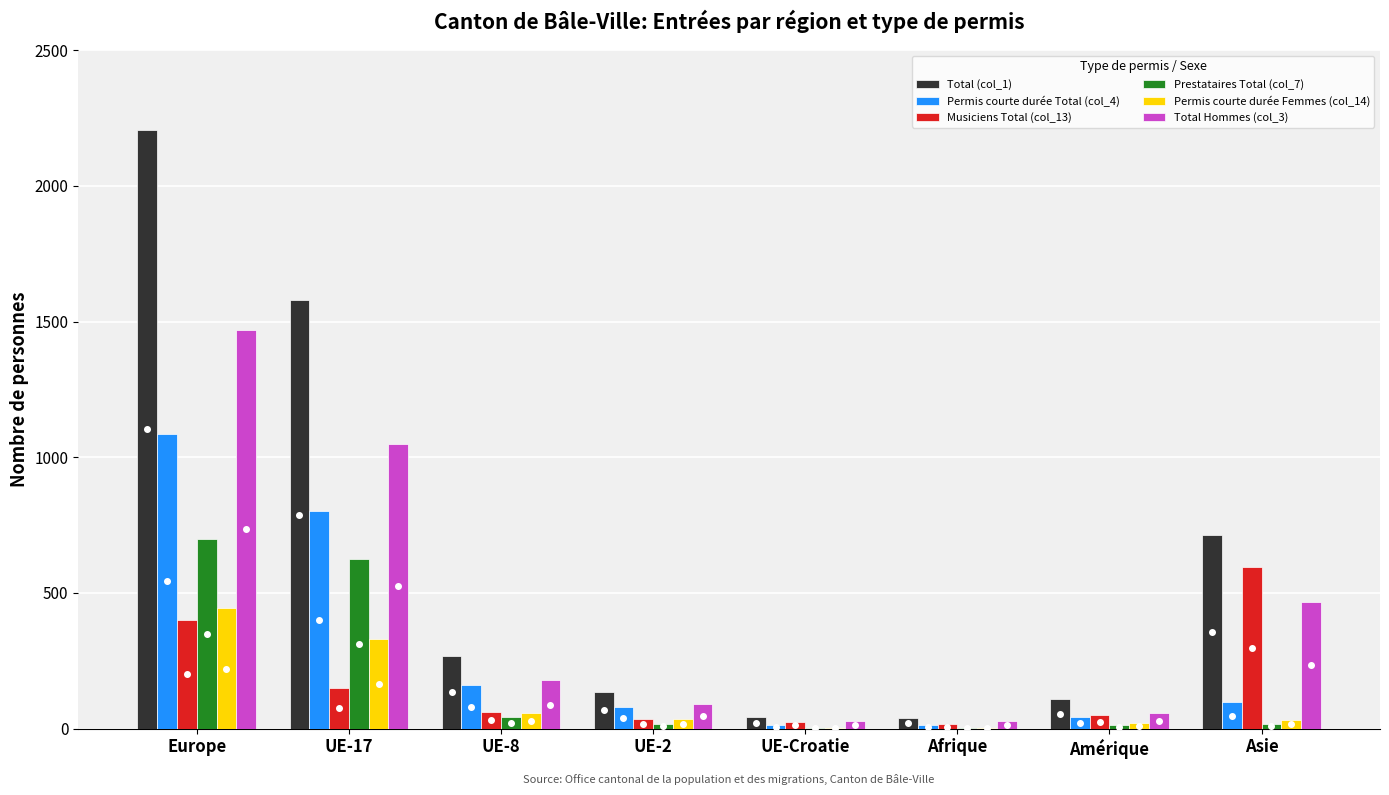

The Musiciens Total (col_13) series shows 369 at Asie. True or false?

False